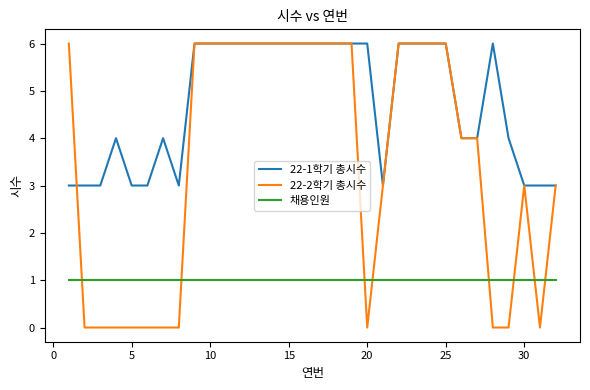

Rank the series by their average value, from highest to lowest.

22-1학기 총시수, 22-2학기 총시수, 채용인원